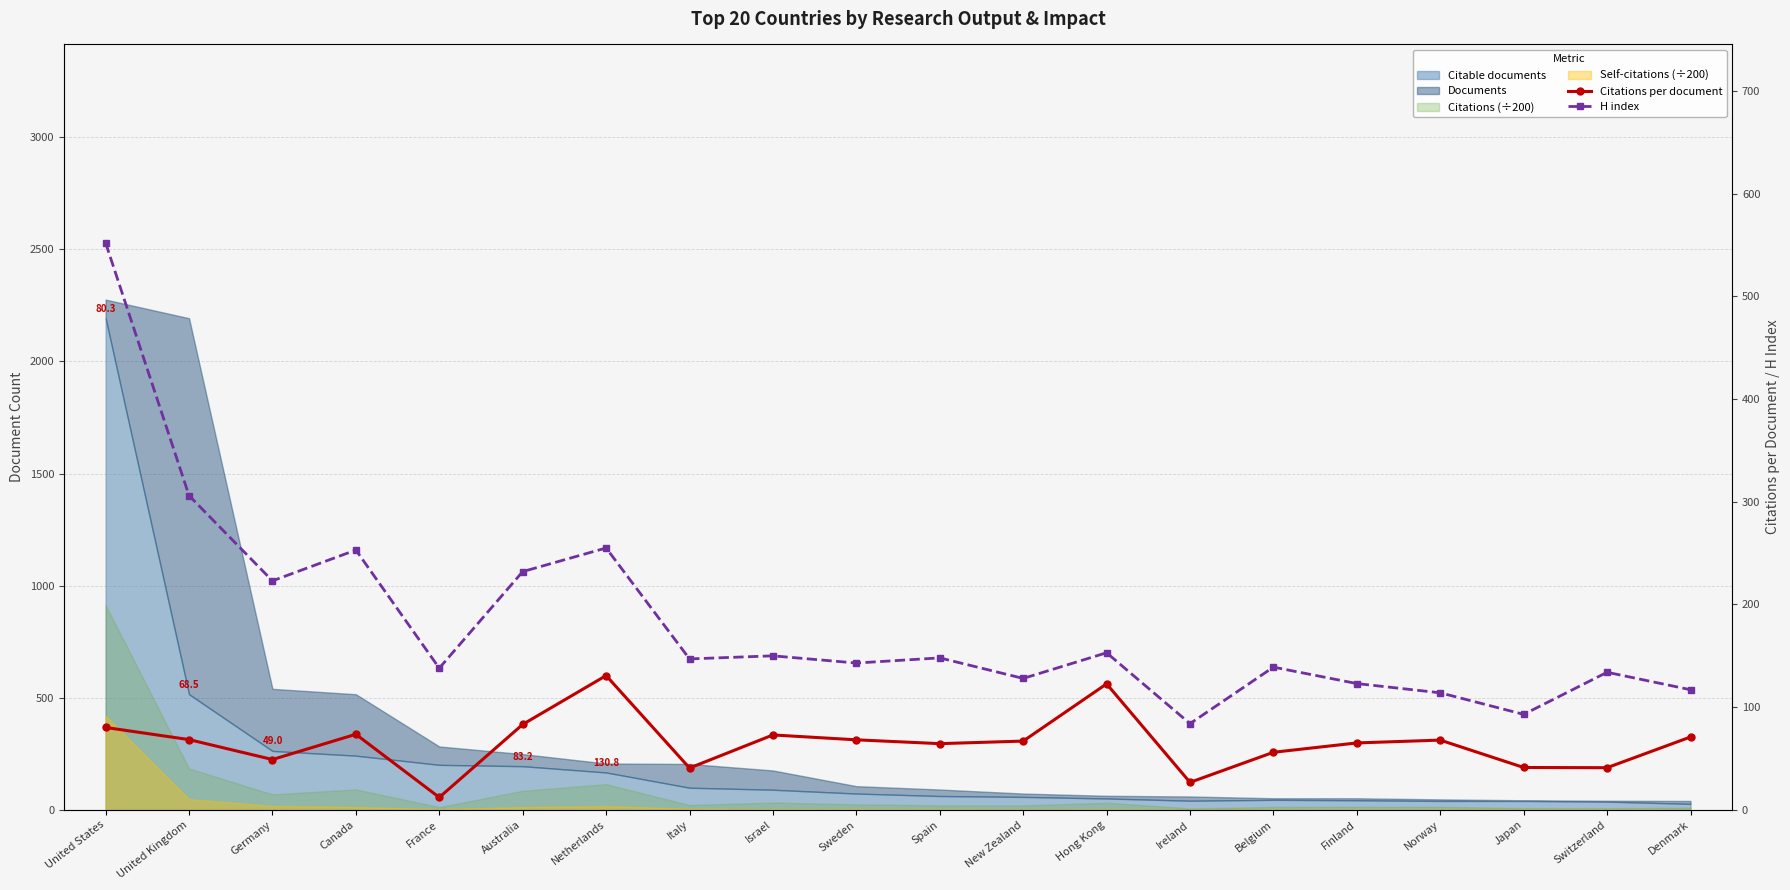

What is the label of the 1st point from the left?

United States